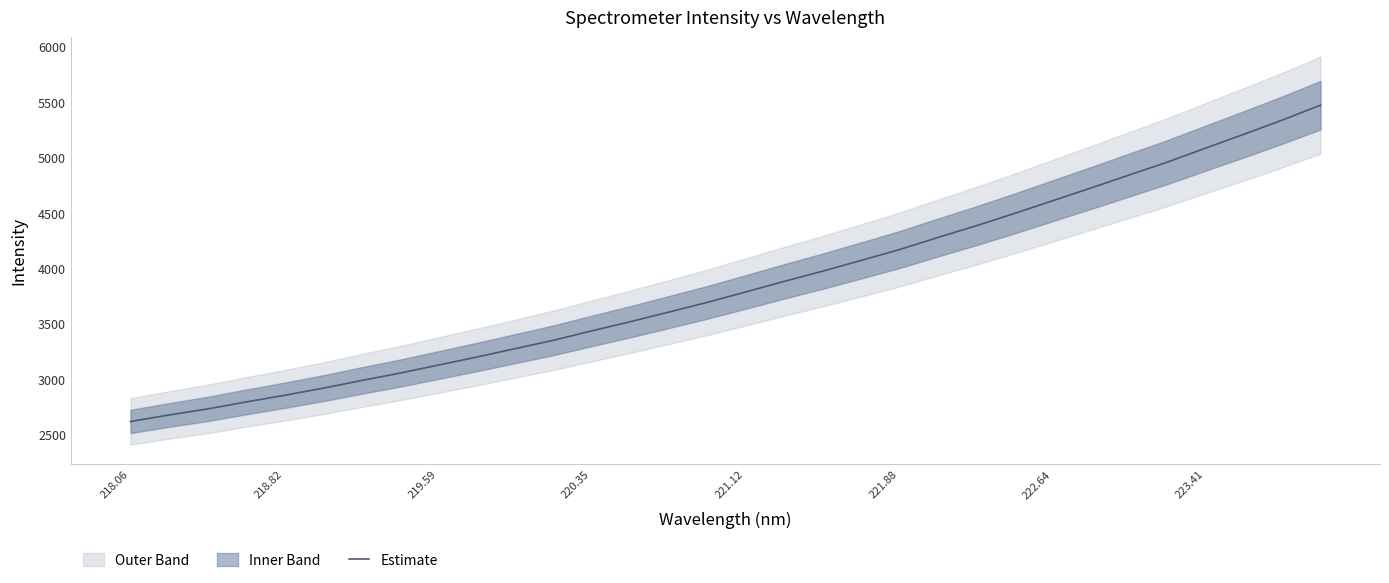

True or false: Estimate has a value of 4654.9 at 218.06.

False